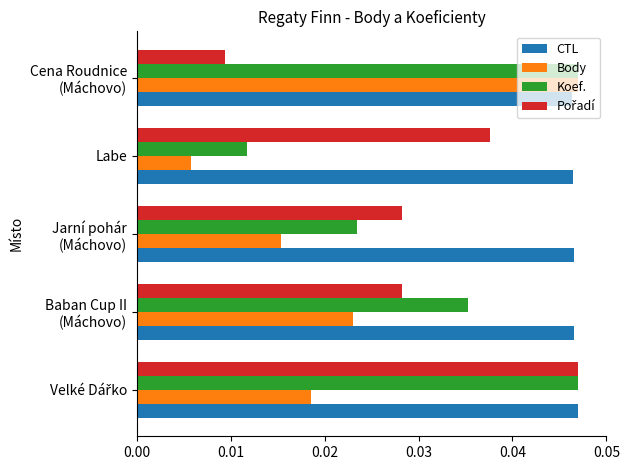

How many Body values are between 0 and 1?

5